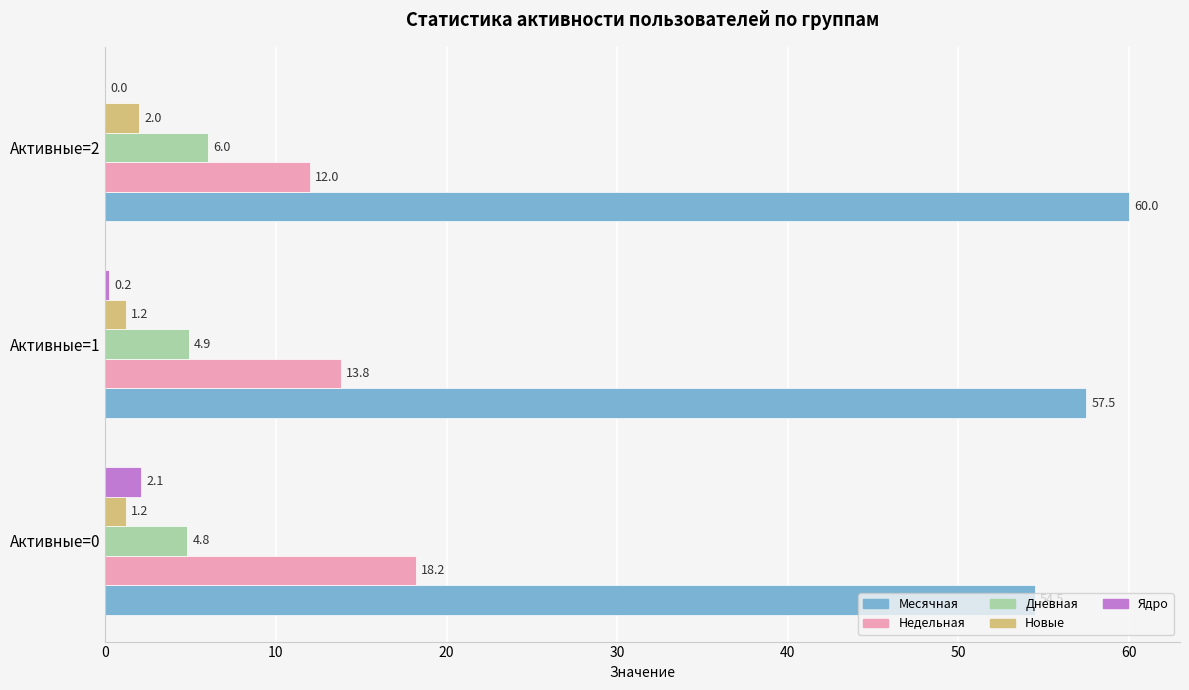

What is the sum of all Новые values?

4.4